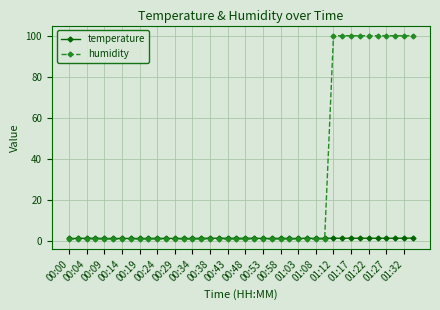

Rank the series by their maximum value, from lowest to highest.

temperature, humidity